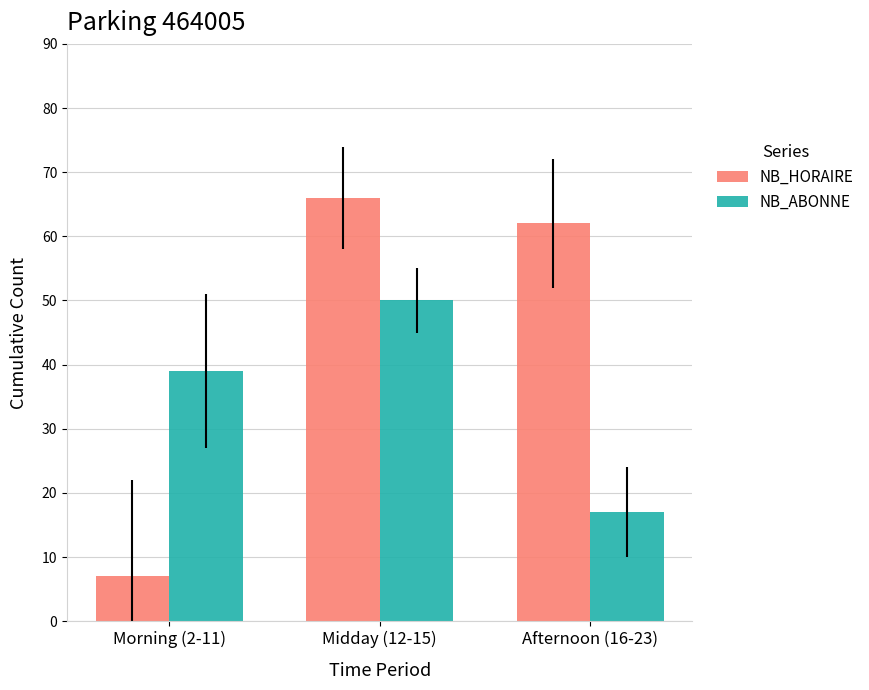

How many NB_ABONNE values are between 17 and 50?

3